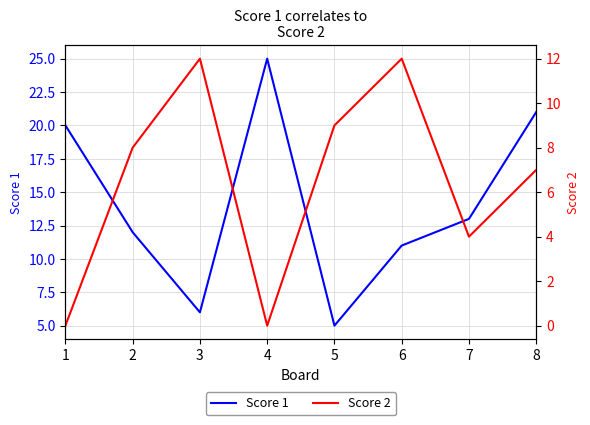

List the labels in order of Score 2 value, smallest first.

1, 4, 7, 8, 2, 5, 3, 6